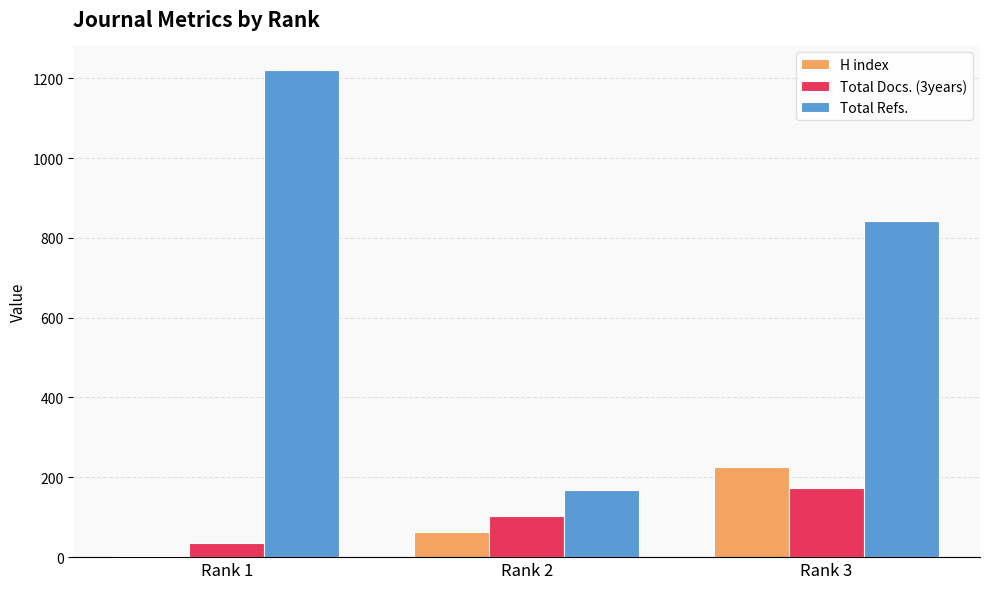

Reading left to right, extract all data points from this chart.

H index: Rank 1=3	Rank 2=63	Rank 3=227
Total Docs. (3years): Rank 1=36	Rank 2=104	Rank 3=174
Total Refs.: Rank 1=1221	Rank 2=169	Rank 3=841